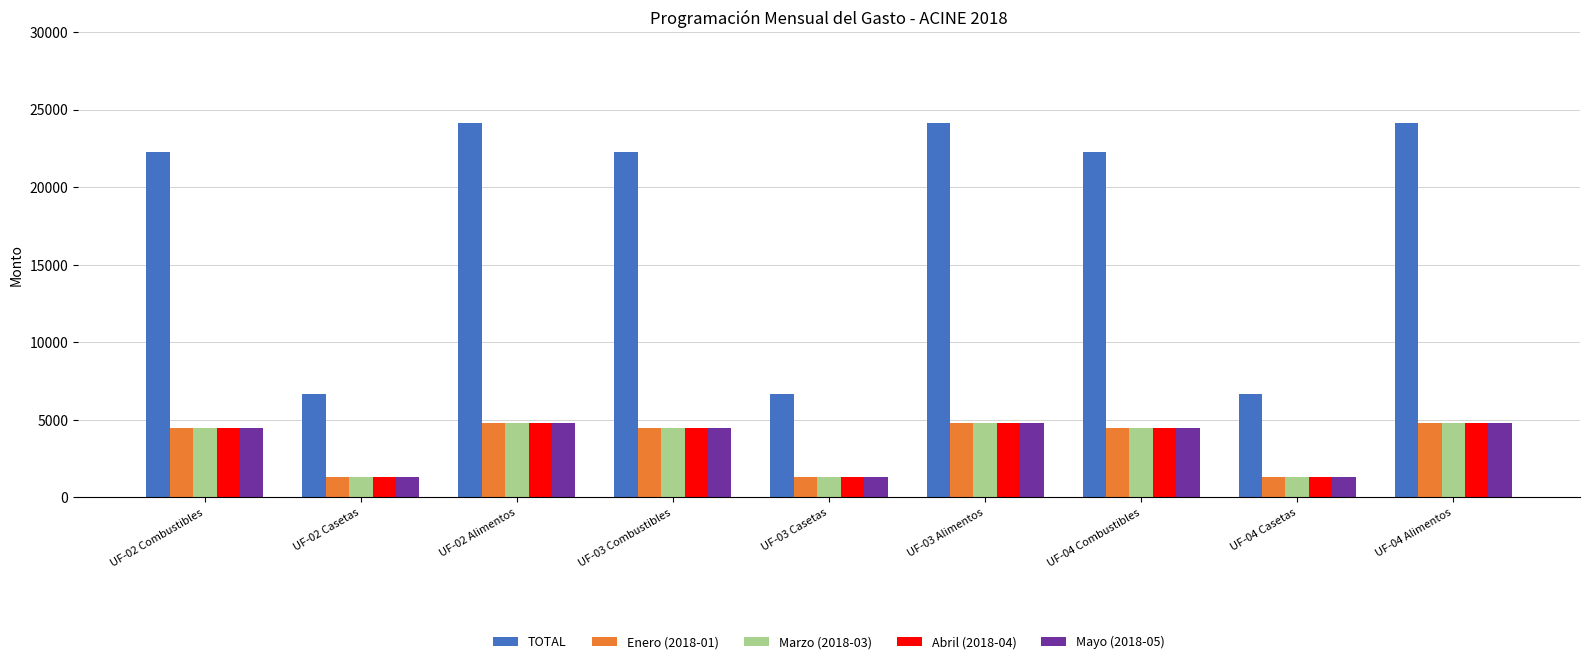

What is the spread (max minus min) of values at UF-04 Alimentos?

19332